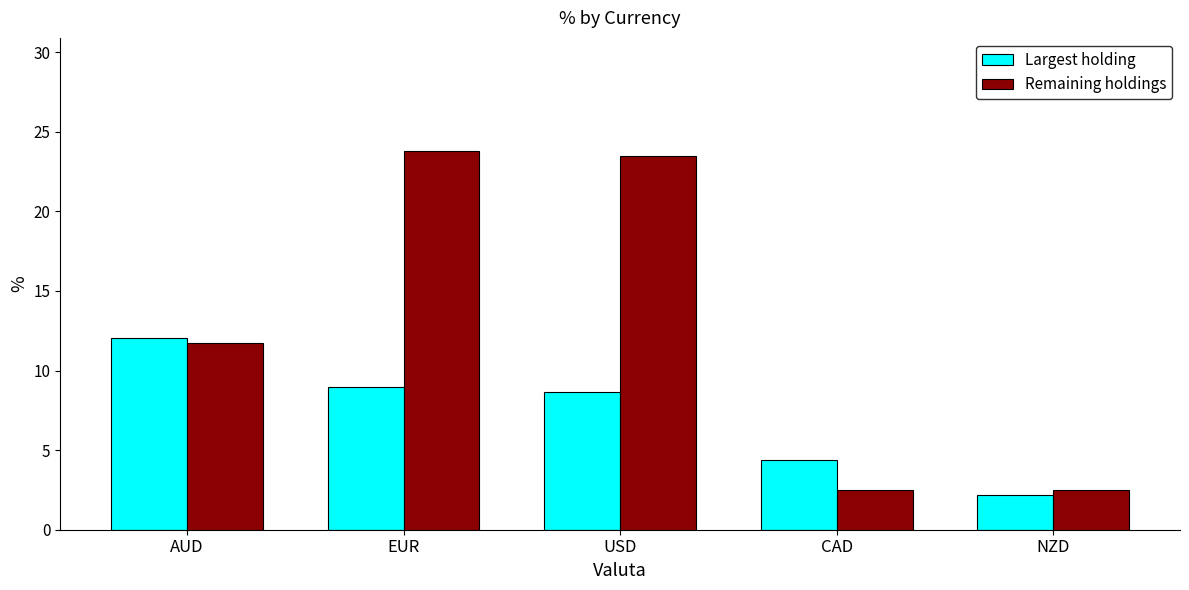

Which series changed the most between AUD and NZD?

Largest holding